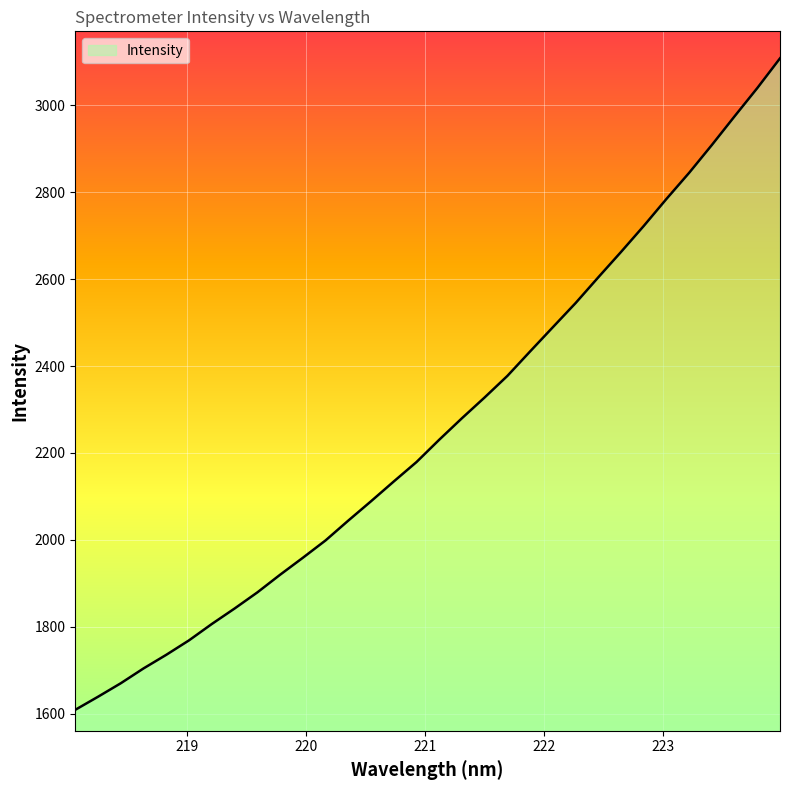

What is the maximum value shown in the chart?

3108.4